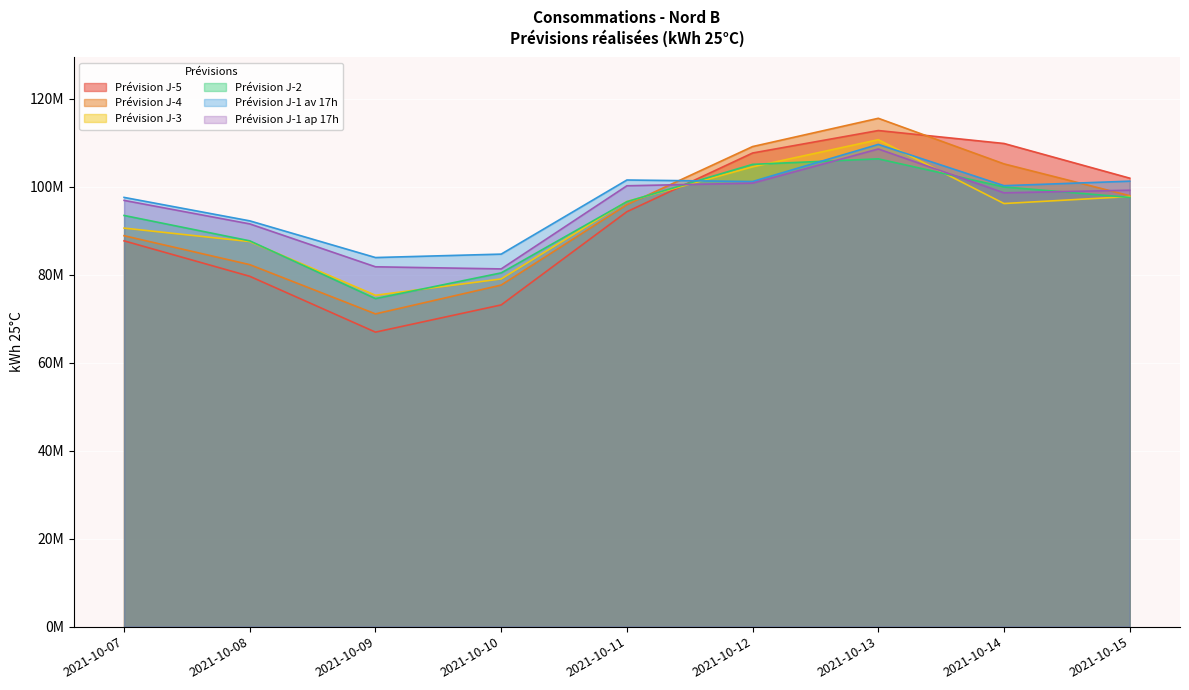

What is the difference between the second highest and minimum values in the Prévision J-1 av 17h series?

17633967